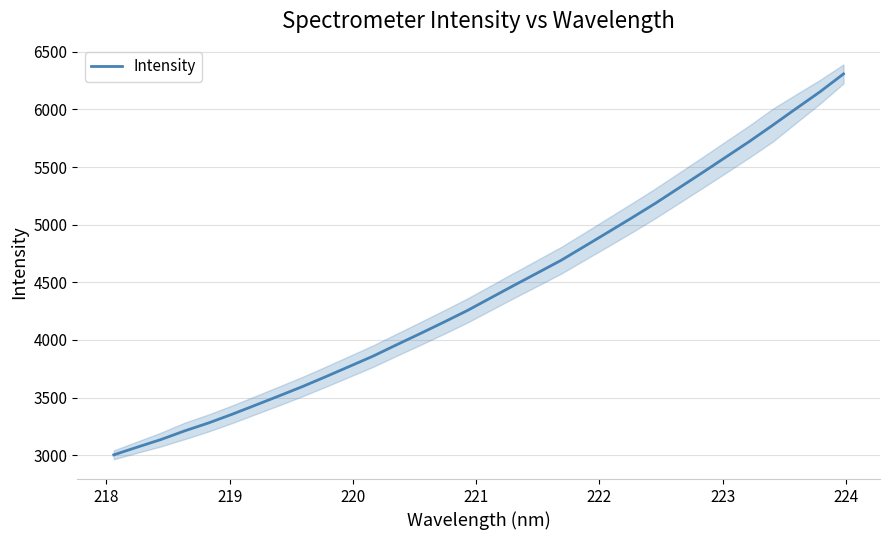

What is the lowest value of the Intensity series?

3002.9